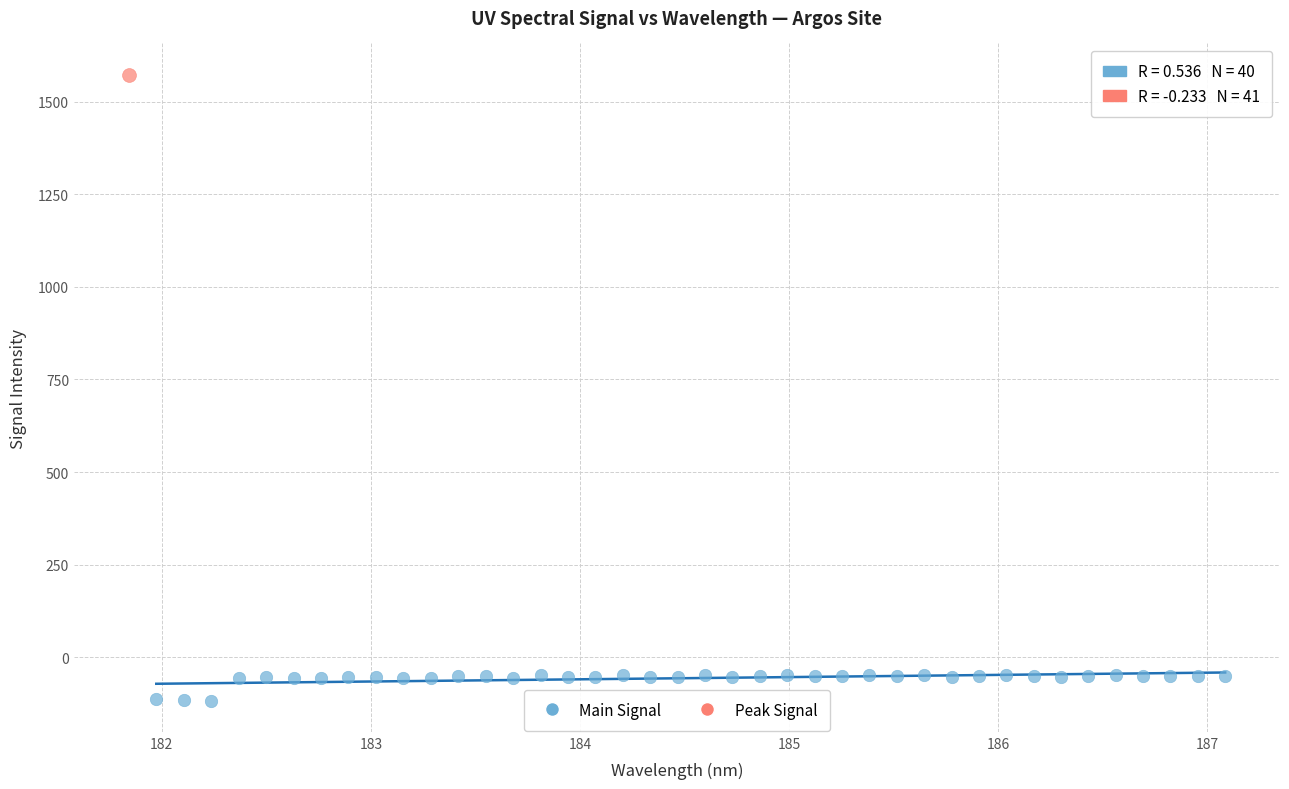

What are all the series names shown in the legend?

Main Signal, Peak Signal